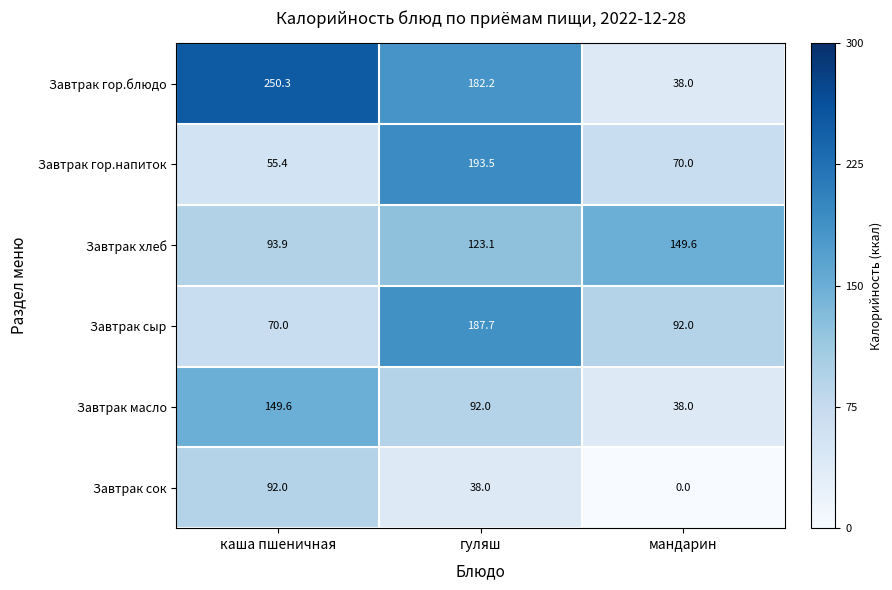

At гуляш, list the series in order from smallest to largest.

Завтрак сок, Завтрак масло, Завтрак хлеб, Завтрак гор.блюдо, Завтрак сыр, Завтрак гор.напиток